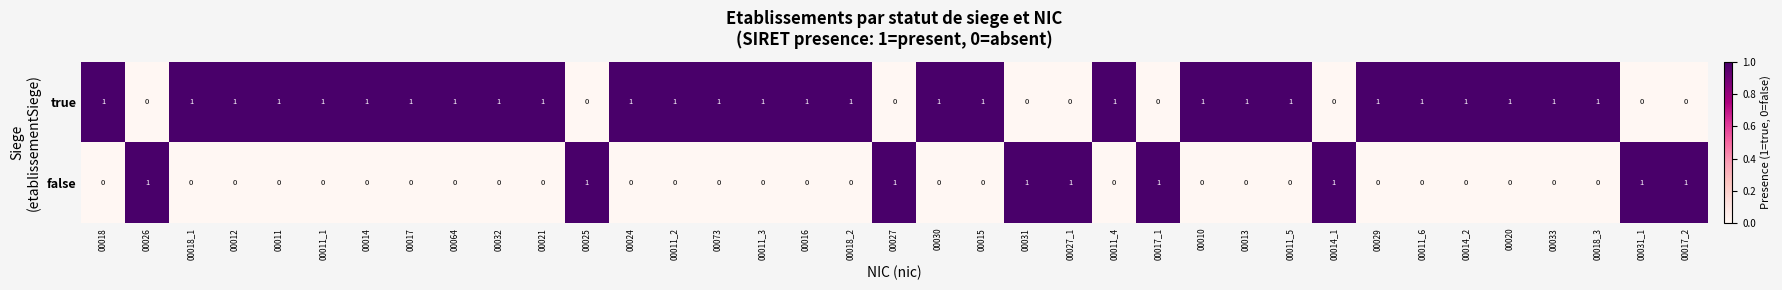

How many data points does each series have?

37